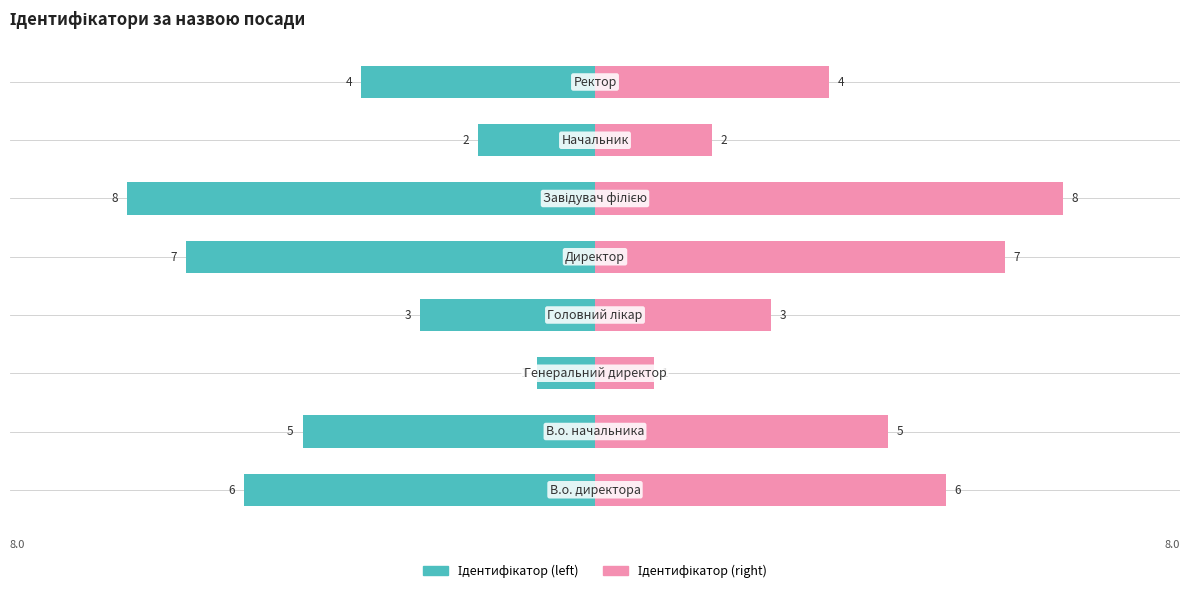

What is the value of the Ідентифікатор (left) bar at the 4th from the left?

-3